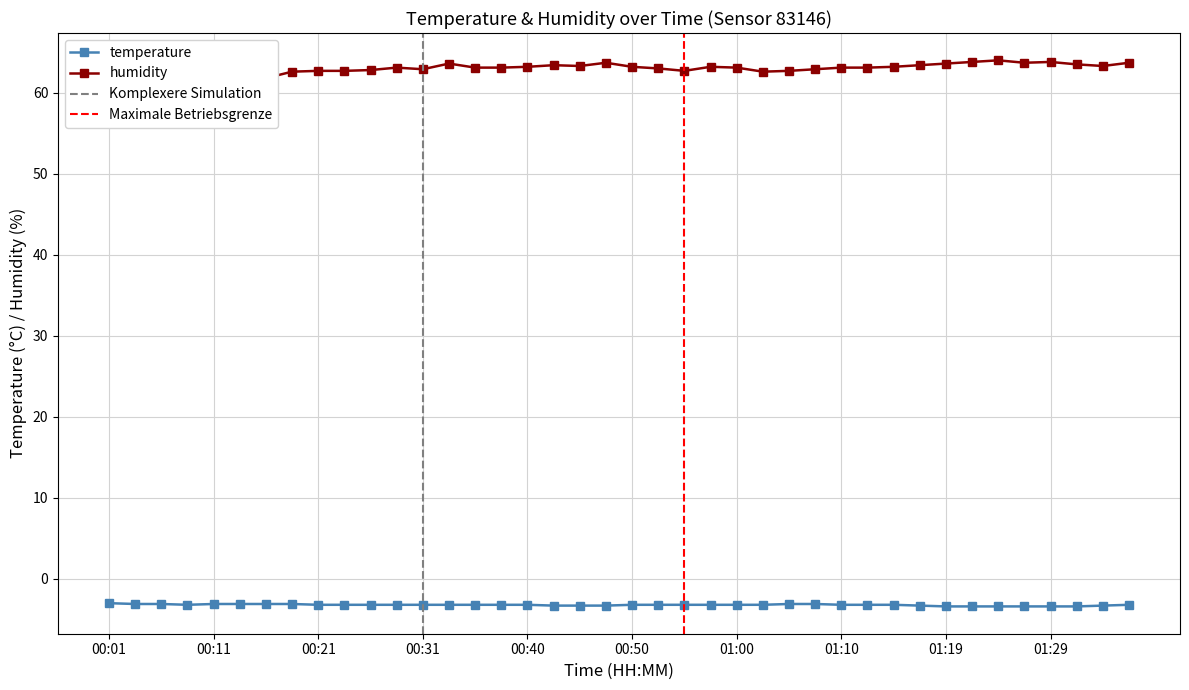

Does the chart have visible grid lines?

Yes